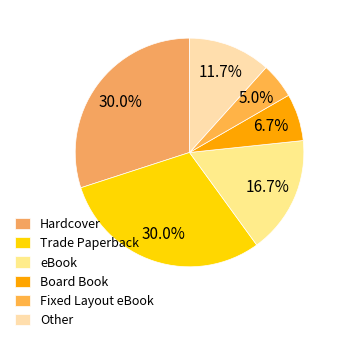

Does any single category account for the majority?

No